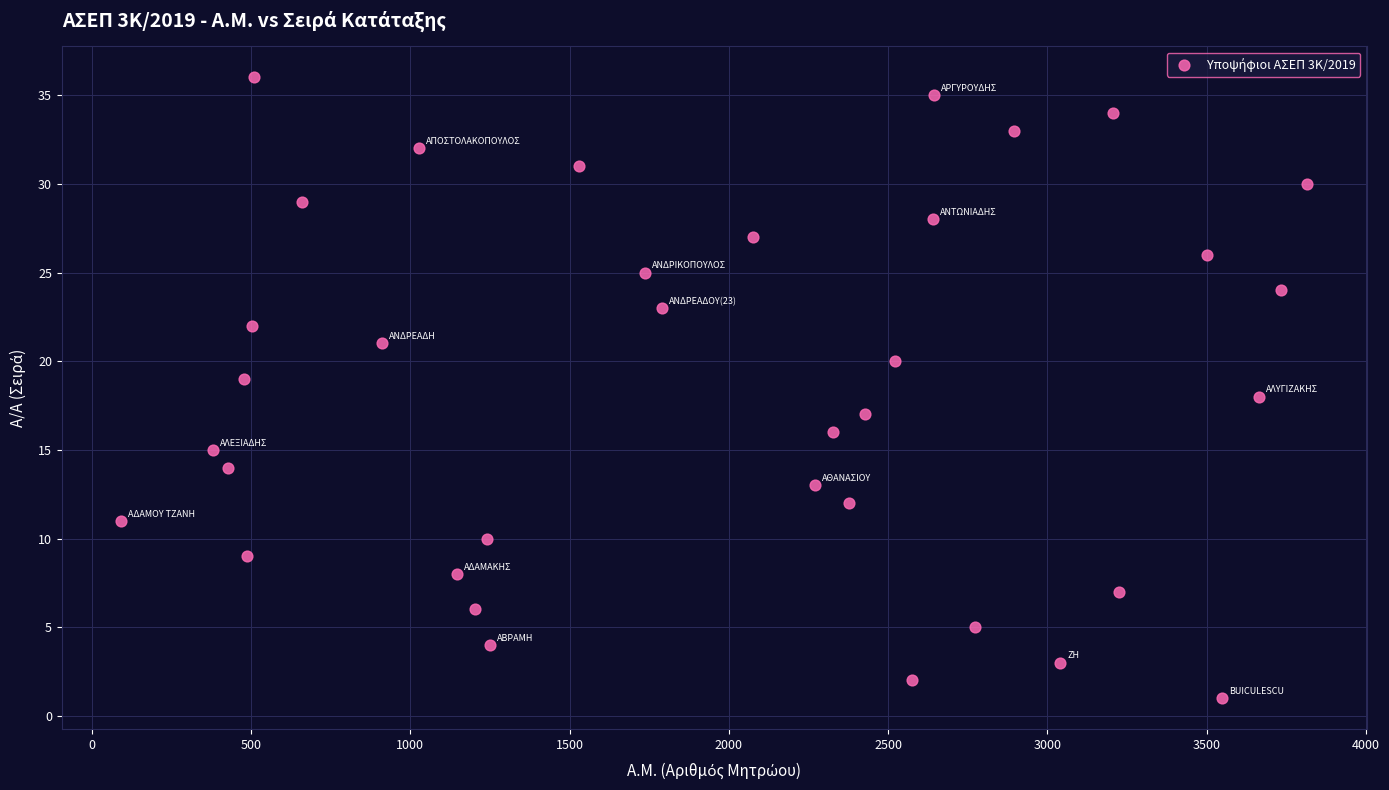

What is the range of Y values (max minus min)?

35